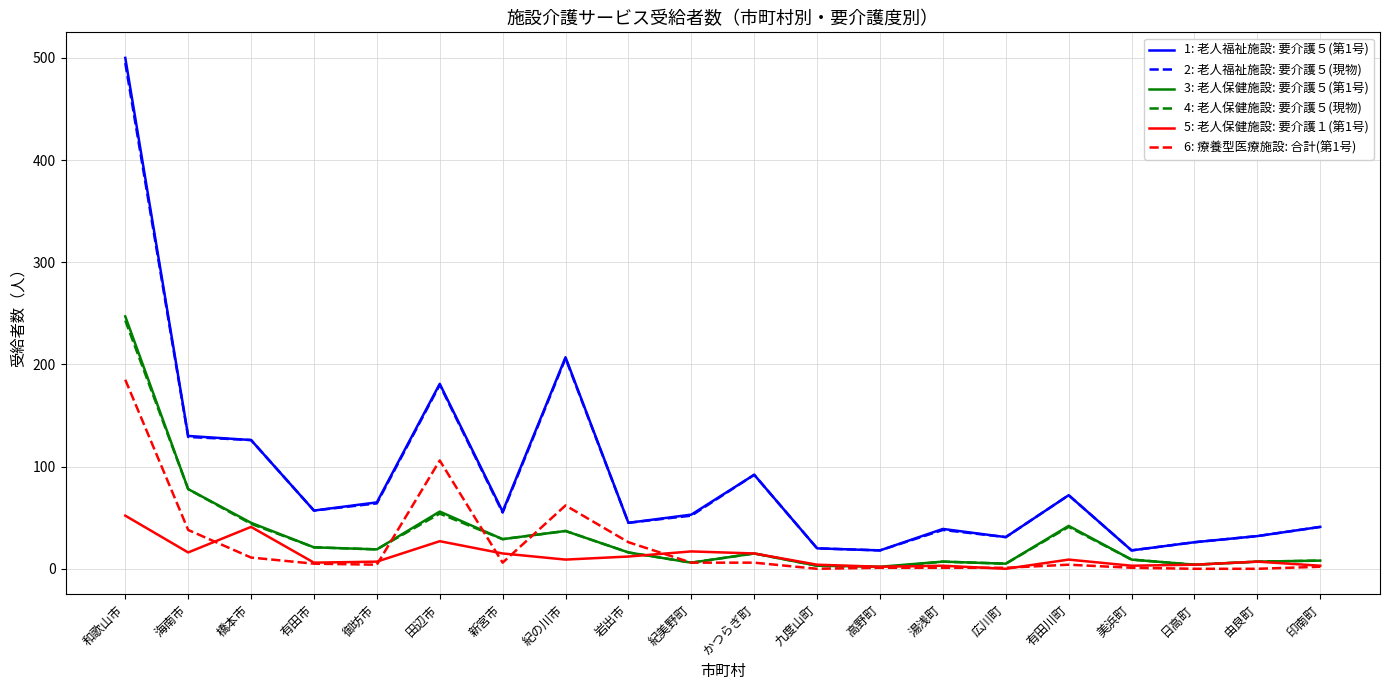

At which label does 3: 老人保健施設: 要介護５(第1号) first exceed 16?

和歌山市